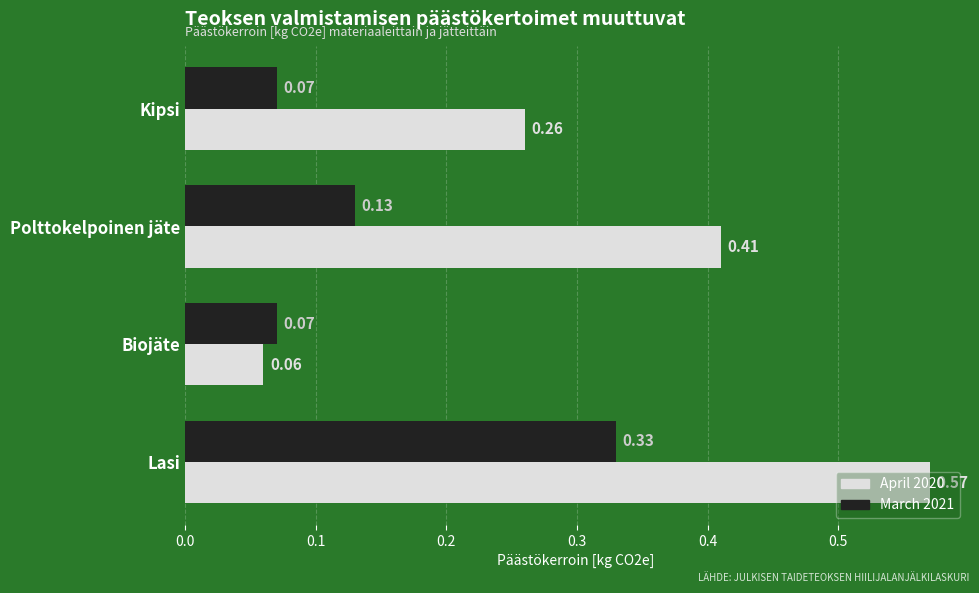

List the series in order of their peak value, lowest first.

March 2021, April 2020